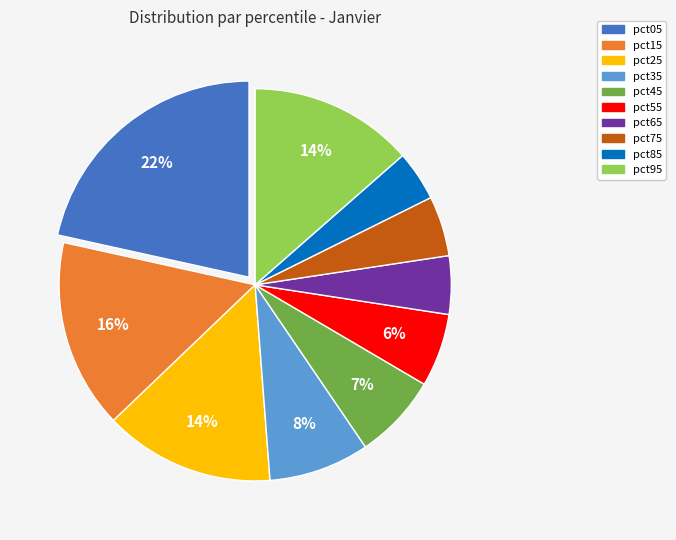

Is pct95 the majority of the pie?

No